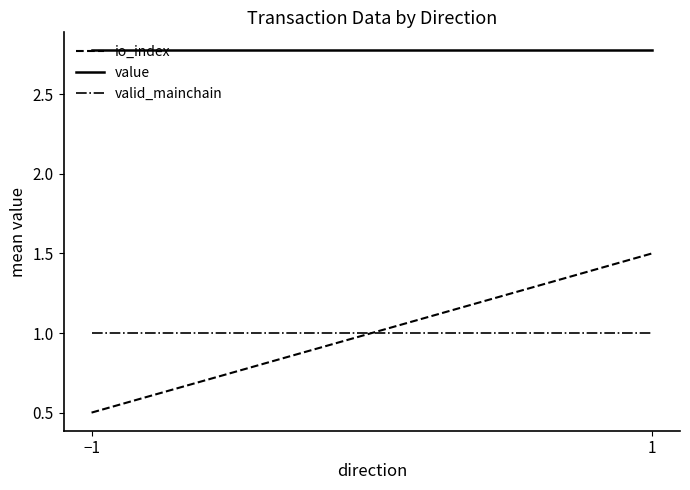

Reading right to left, extract all data points from this chart.

io_index: 1=1.5	−1=0.5
value: 1=2.8	−1=2.8
valid_mainchain: 1=1.0	−1=1.0